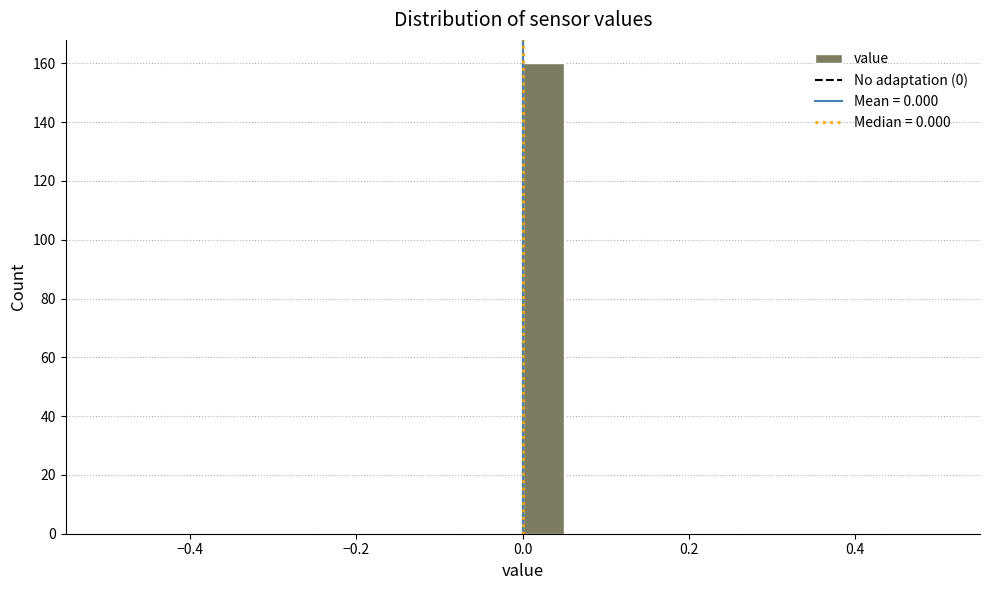

Read against the x-axis, roughly where is the centre of the tallest bar?

0.02